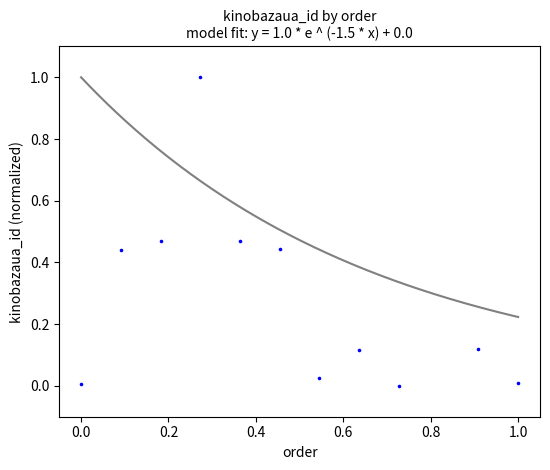

What is the average Y value?

0.3